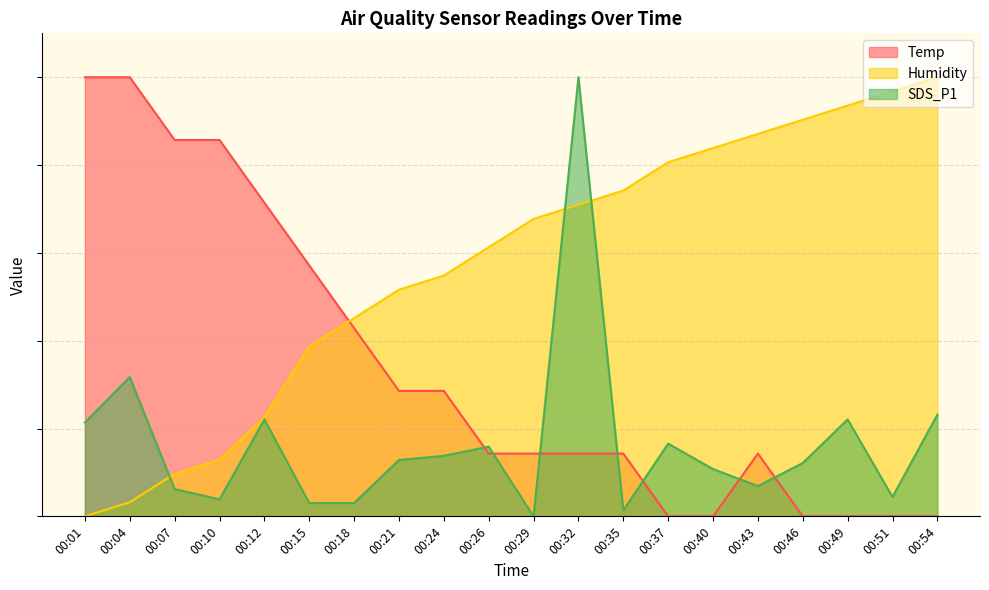

Which has a higher value, 00:35 or 00:49?

00:35